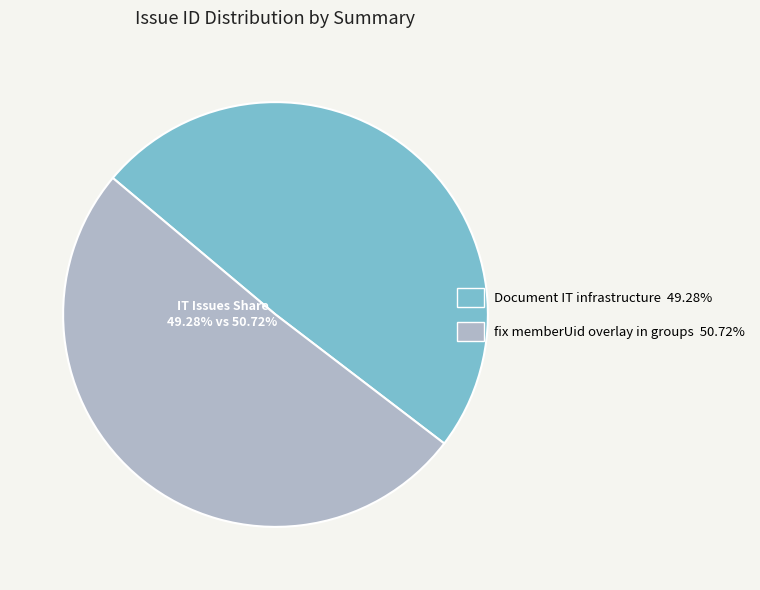

To the nearest percent, what is the difference between the largest and smallest slice percentages?

1%